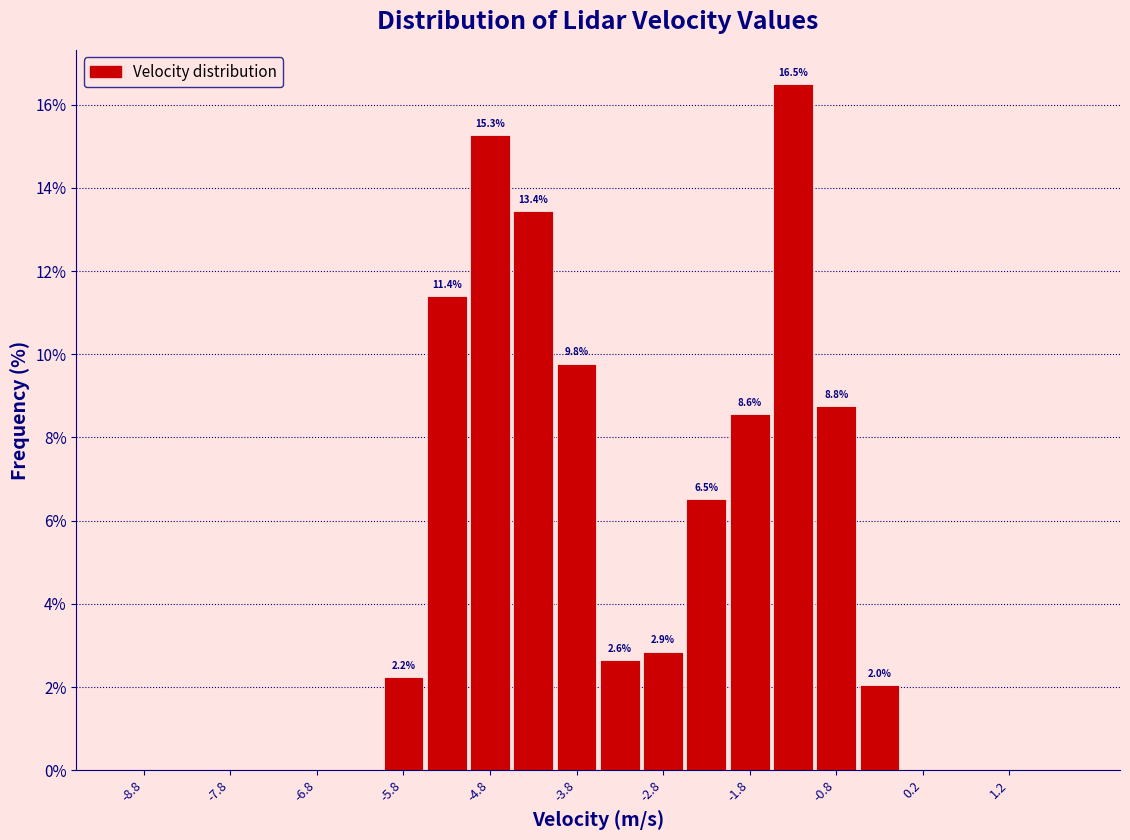

Which range on the x-axis has the tallest bar?

-1.5 to -1.0